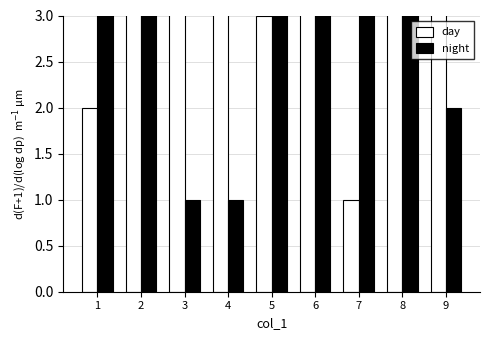

What is the difference between the day values at 3 and 9?

1